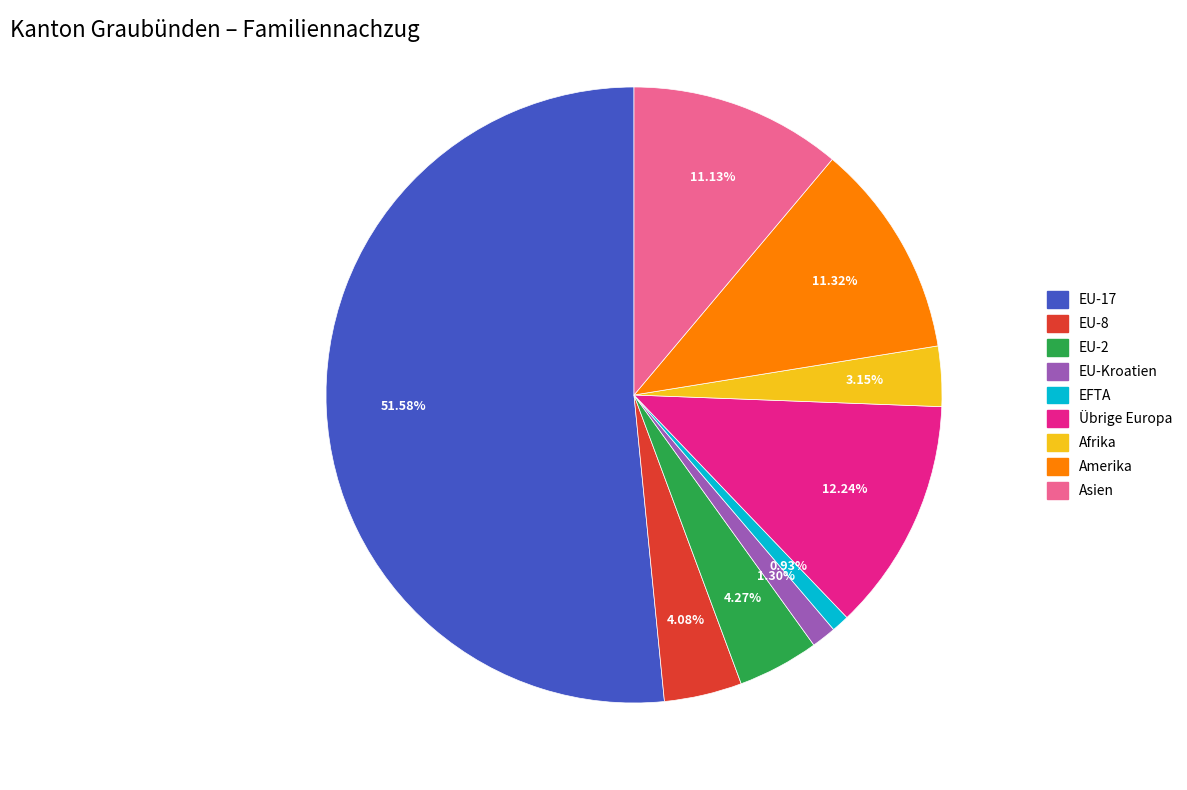

Which slice represents more than half of the pie?

EU-17